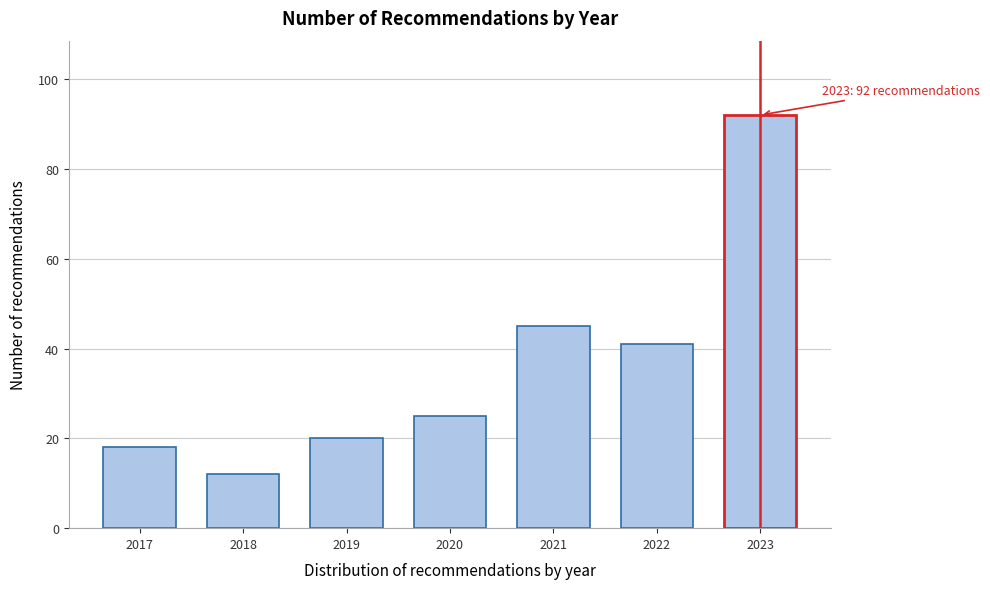

Reading left to right, transcribe all the data shown in this chart.

2017=18	2018=12	2019=20	2020=25	2021=45	2022=41	2023=92